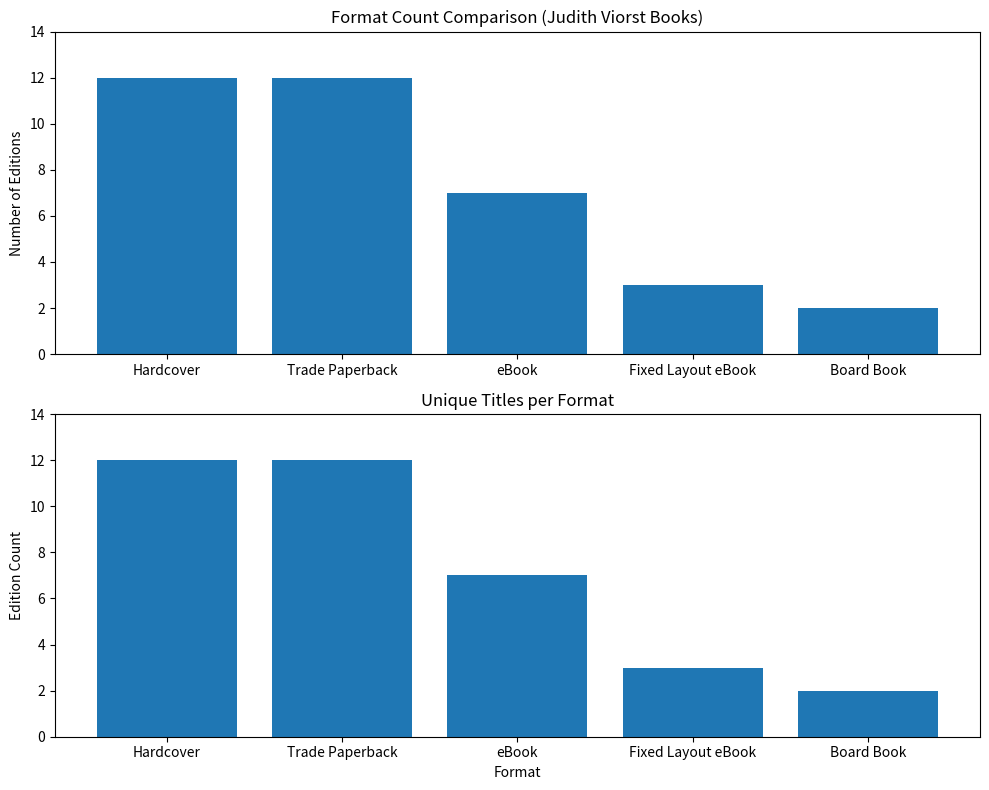

How many data points in Edition Count are less than 7?

2